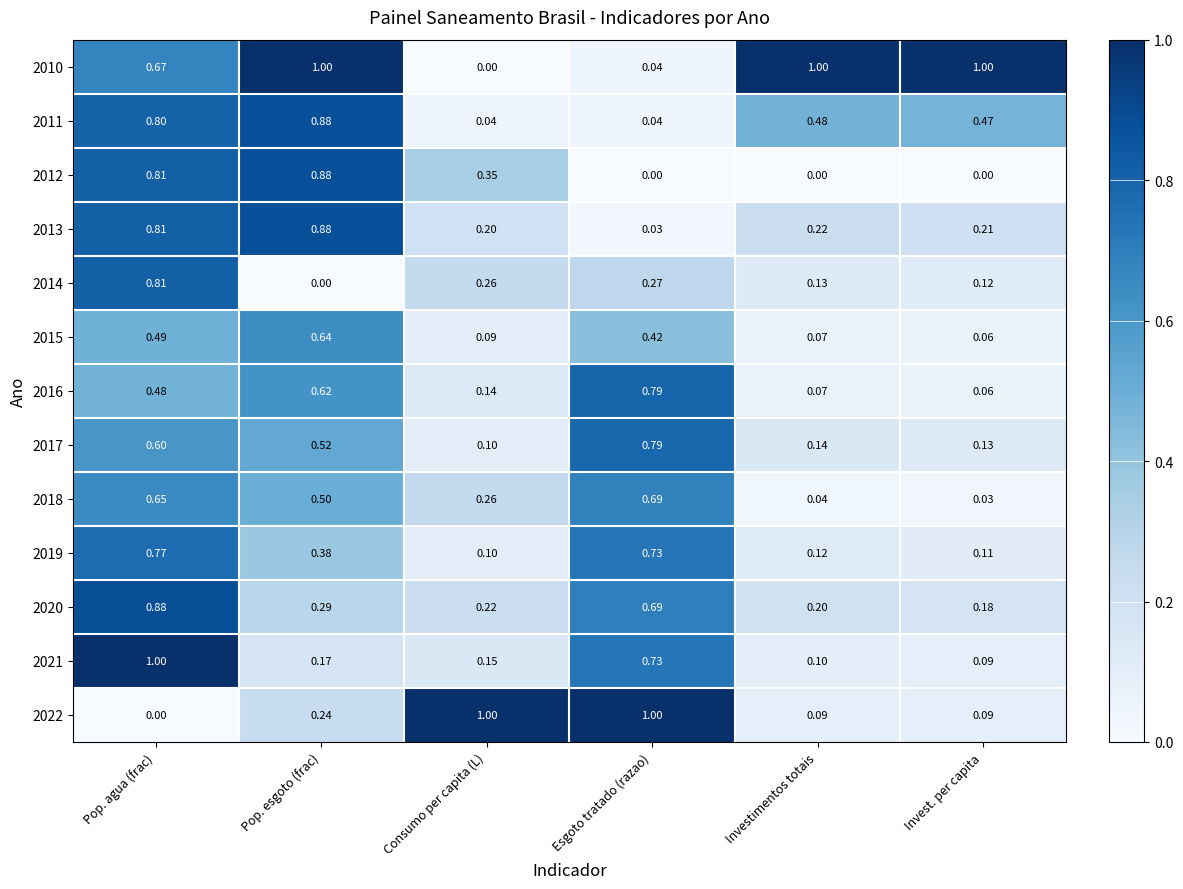

At which label does 2021 reach its peak?

Pop. agua (frac)